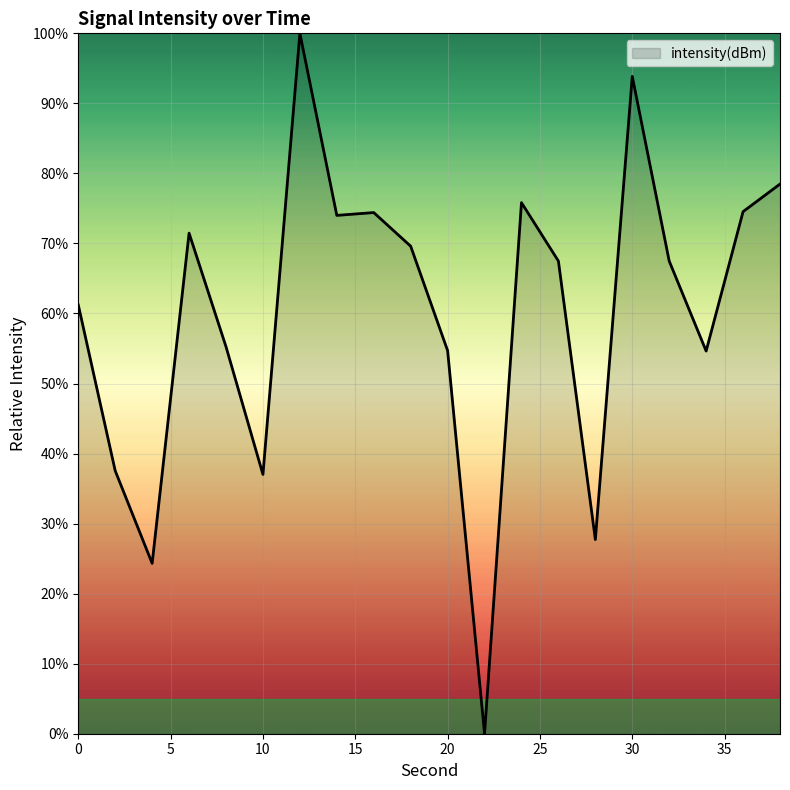

How many lines are shown in the chart?

1